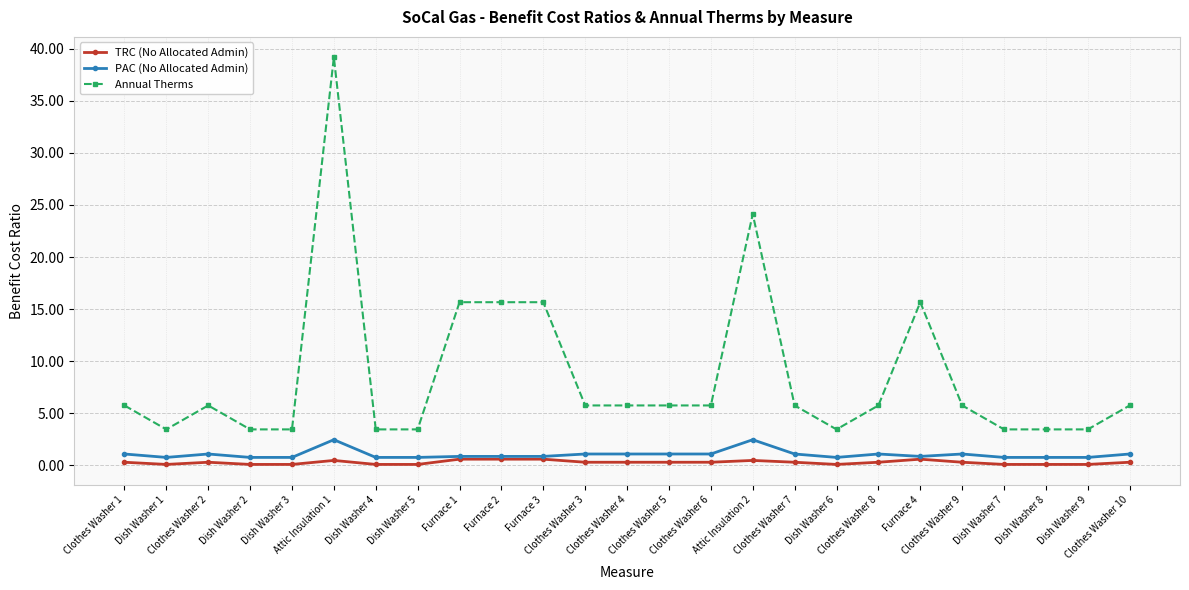

Which series has the largest total across all categories?

Annual Therms